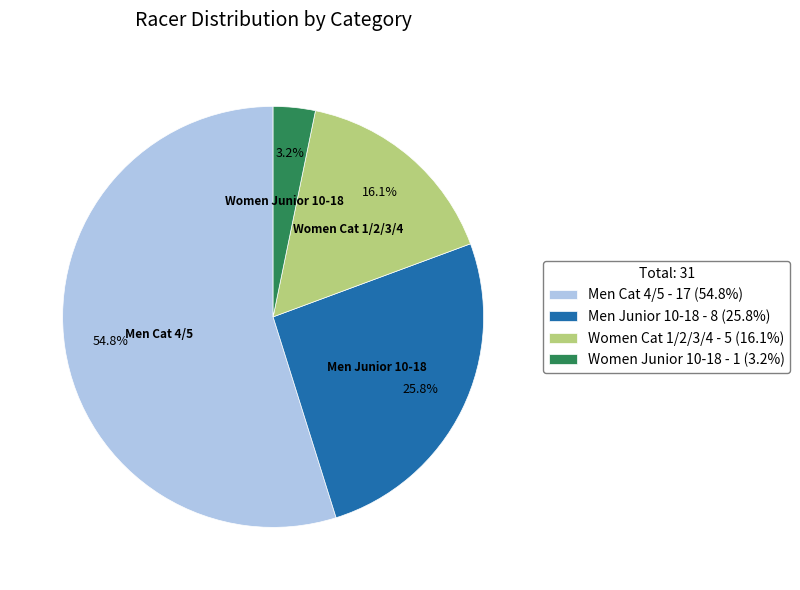

Which has a higher value, Women Junior 10-18 or Men Junior 10-18?

Men Junior 10-18